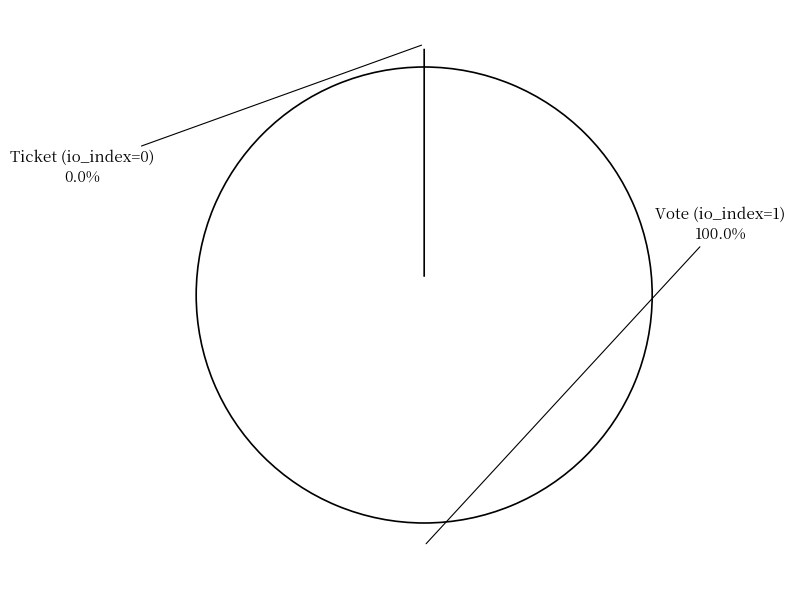

To the nearest percent, what is the difference between the largest and smallest slice percentages?

100%